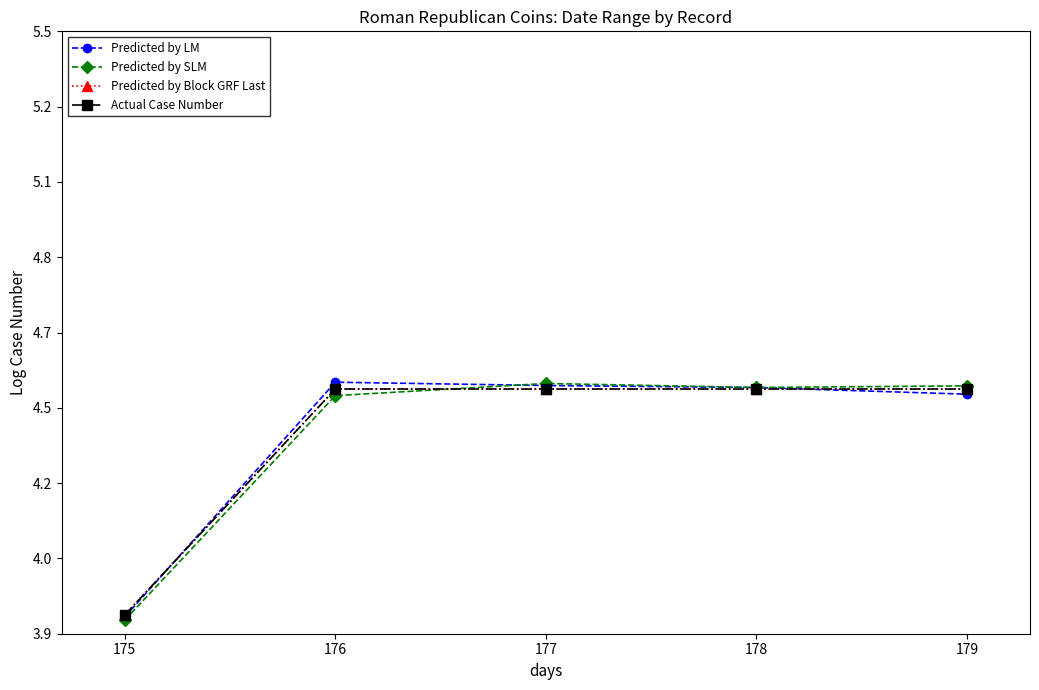

Is this an area chart (filled region under the line)?

No